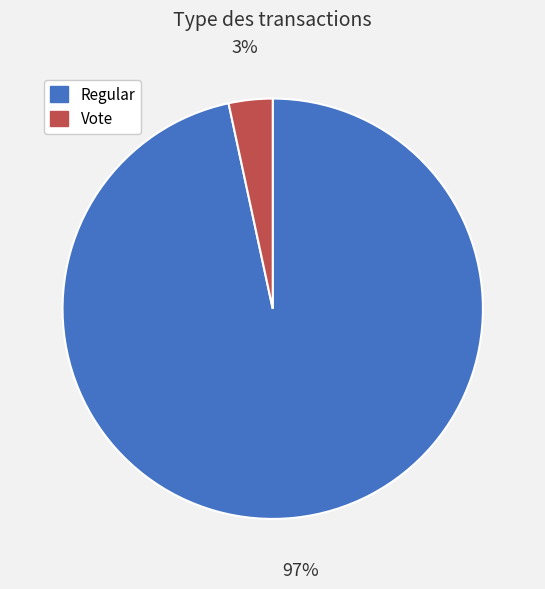

Which category has the smallest portion of the pie?

Vote